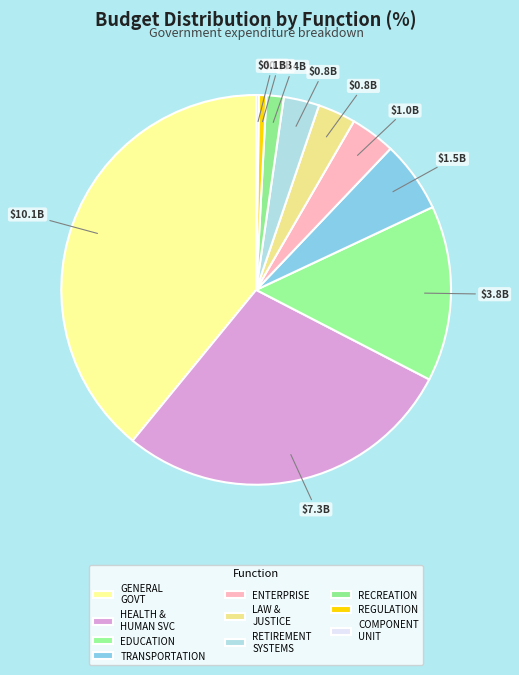

Is there a majority slice in this chart?

No